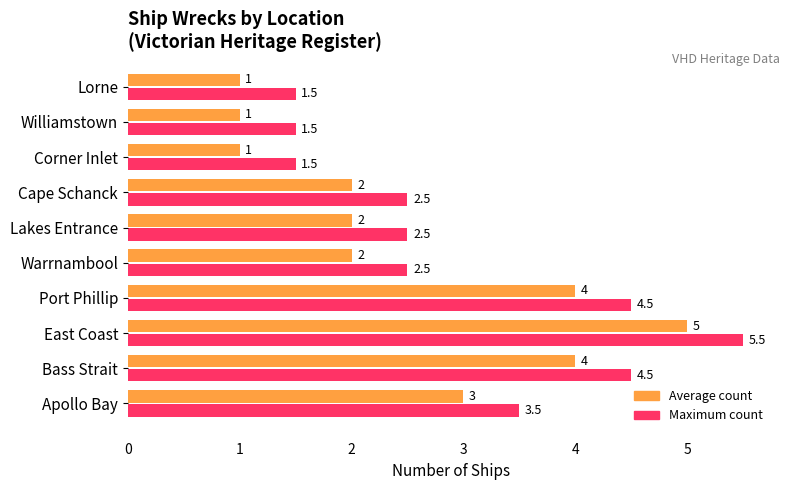

Which label corresponds to the largest value in the chart?

East Coast